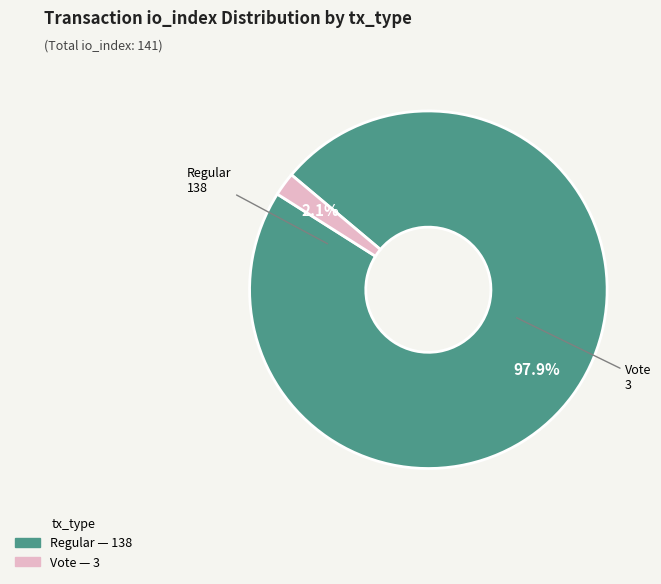

Rank the categories by value from lowest to highest.

Vote, Regular